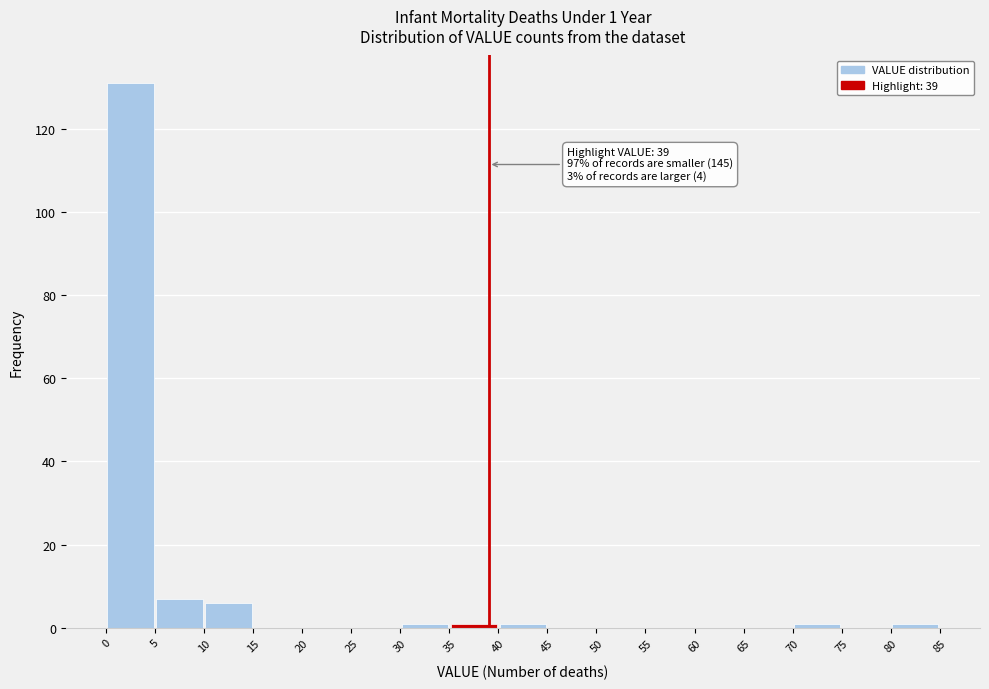

Which range on the x-axis has the tallest bar?

0 to 5